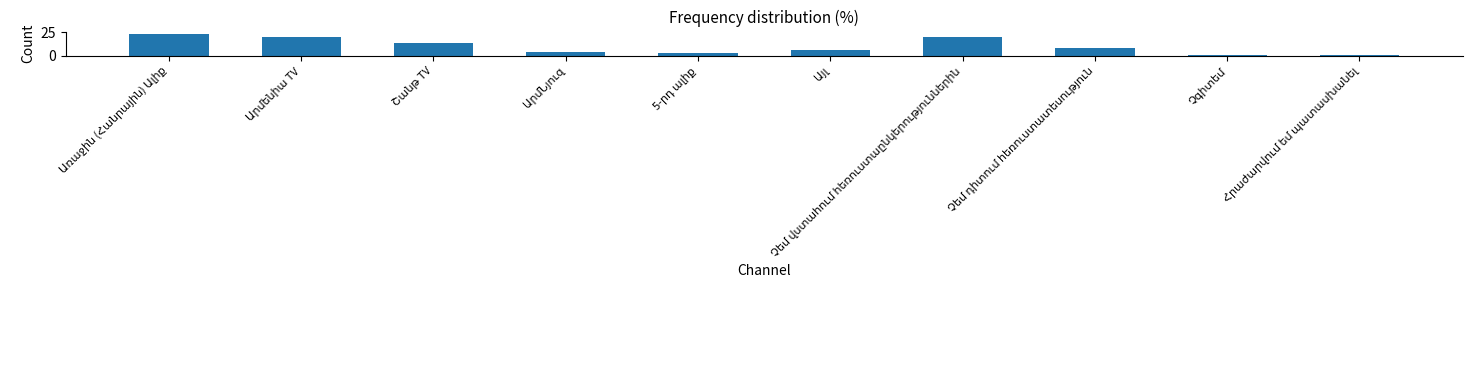

What is the difference between the maximum and minimum values?

22